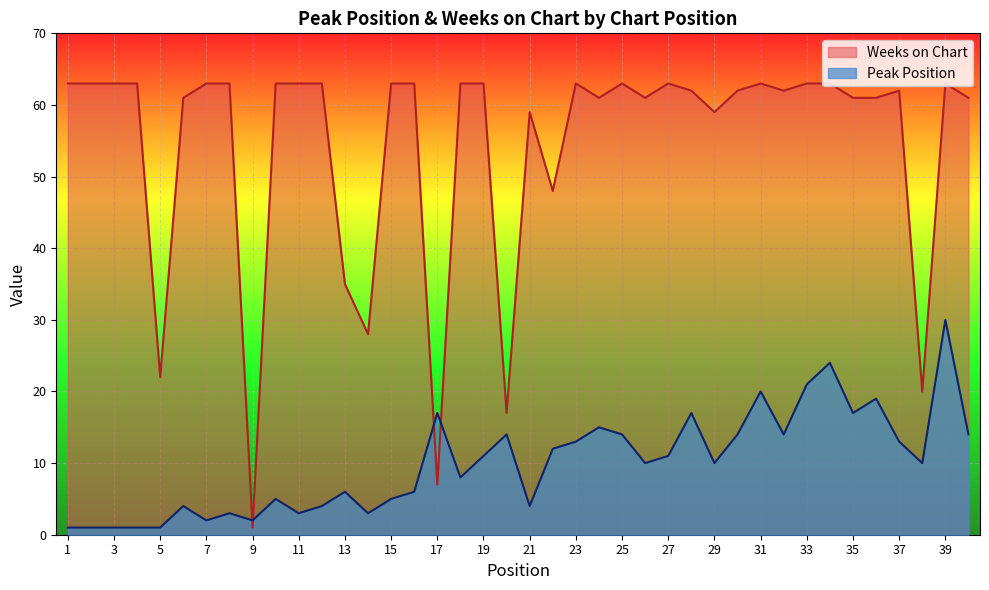

Where do Weeks on Chart and Peak Position first cross each other?

8 and 9